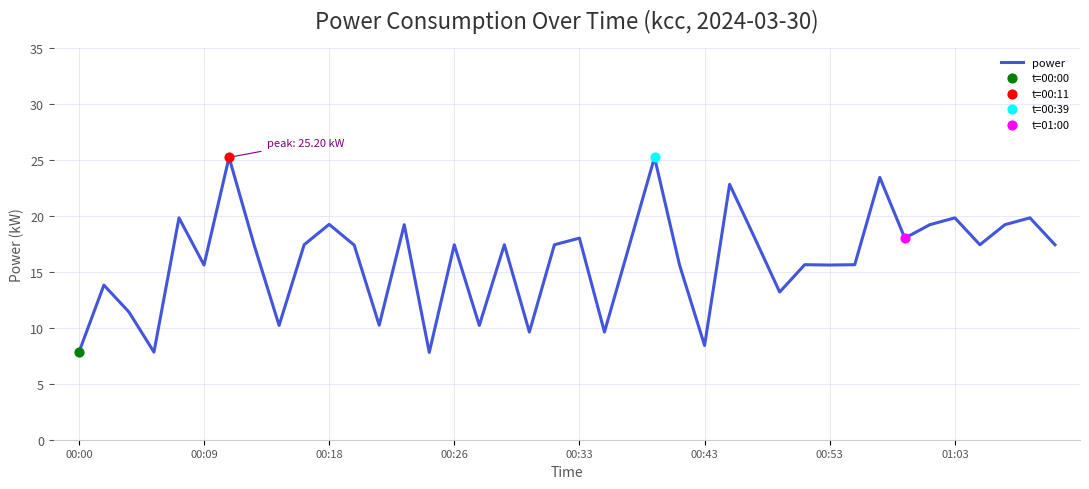

What is the maximum value shown in the chart?

25.2